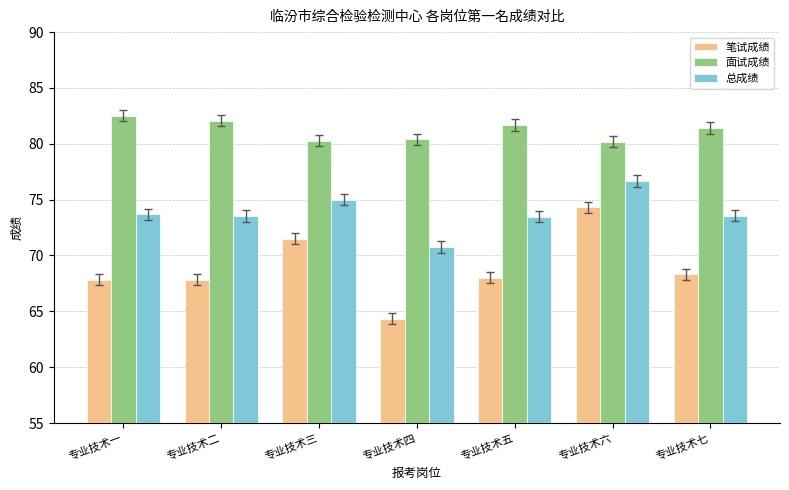

Which series has the largest range (max minus min)?

笔试成绩